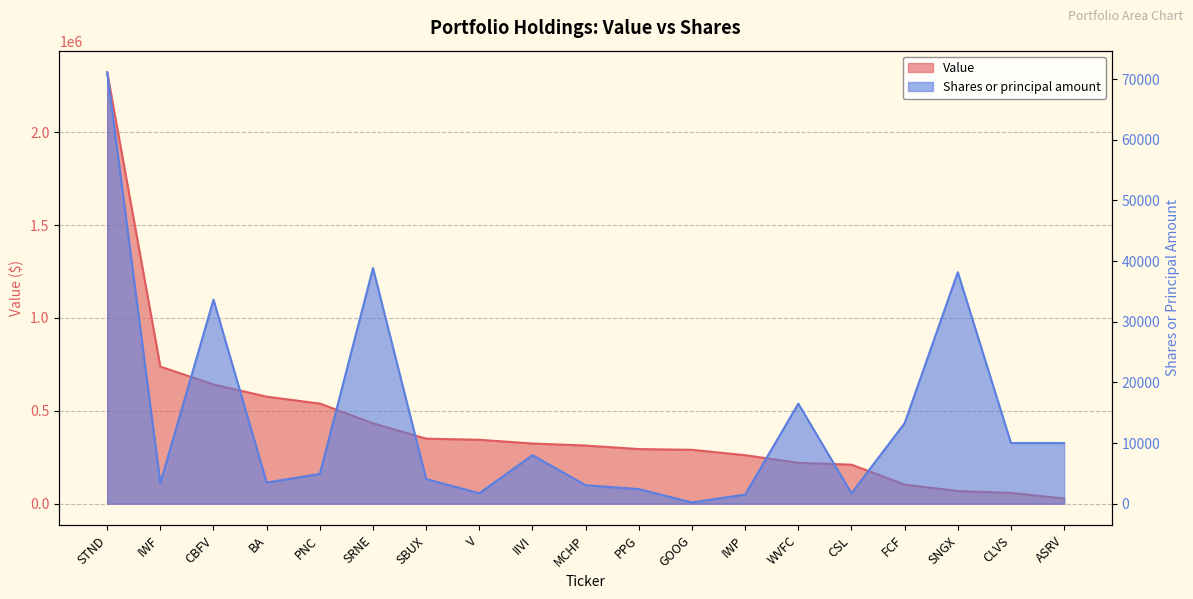

What is the difference between the Value values at SRNE and MCHP?

120000